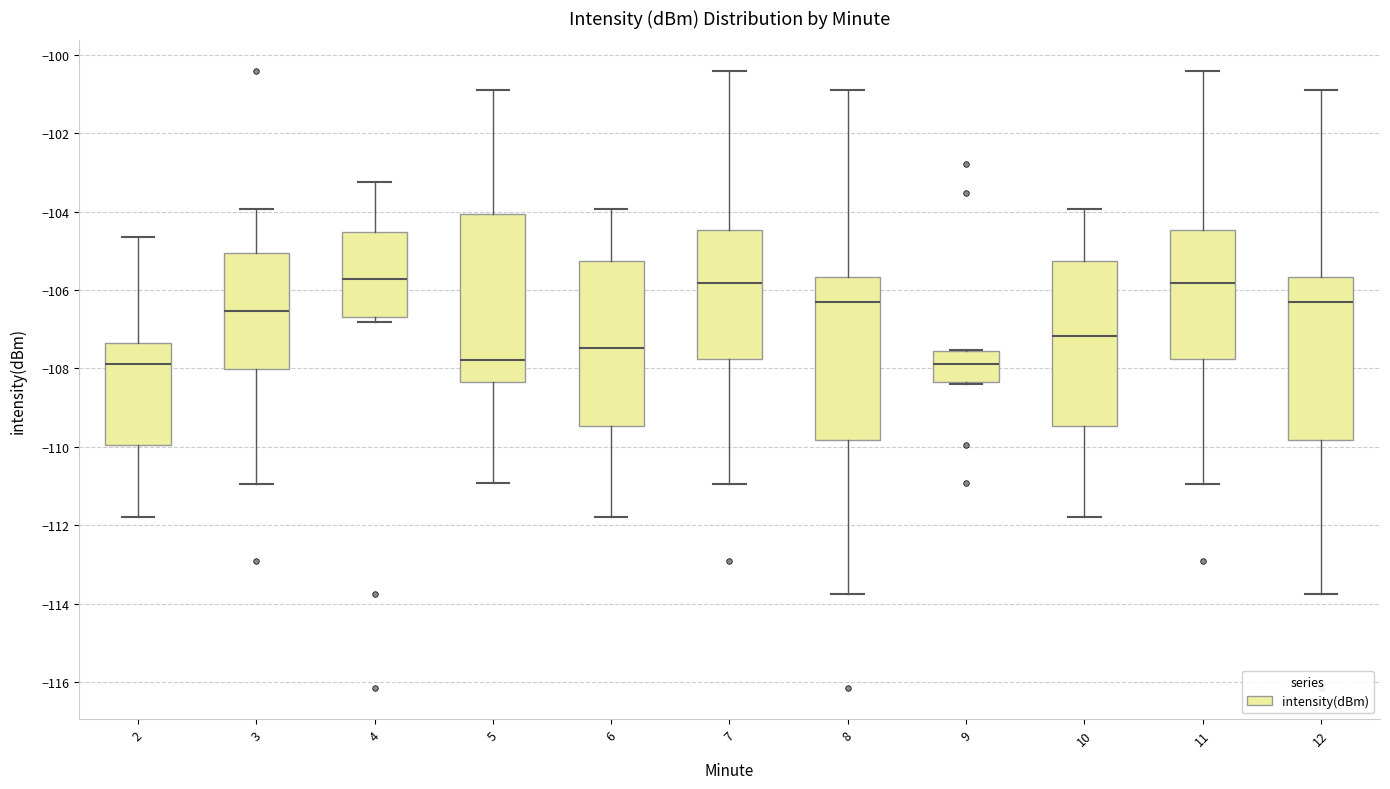

Reading left to right, read every box against the y-axis: the position of its median line, the range the box covers, and the ends of its whiskers. The values are not printed on the chart, so give them approximately, as read against the axis.

2: median -107.8, box -110.0 to -107.4, whiskers -111.8 to -104.6
3: median -106.6, box -108.0 to -105.0, whiskers -111.0 to -104.0
4: median -105.8, box -106.6 to -104.6, whiskers -106.8 to -103.2
5: median -107.8, box -108.4 to -104.0, whiskers -111.0 to -100.8
6: median -107.4, box -109.4 to -105.2, whiskers -111.8 to -104.0
7: median -105.8, box -107.8 to -104.4, whiskers -111.0 to -100.4
8: median -106.4, box -109.8 to -105.6, whiskers -113.8 to -100.8
9: median -107.8, box -108.4 to -107.6, whiskers -108.4 to -107.6
10: median -107.2, box -109.4 to -105.2, whiskers -111.8 to -104.0
11: median -105.8, box -107.8 to -104.4, whiskers -111.0 to -100.4
12: median -106.4, box -109.8 to -105.6, whiskers -113.8 to -100.8